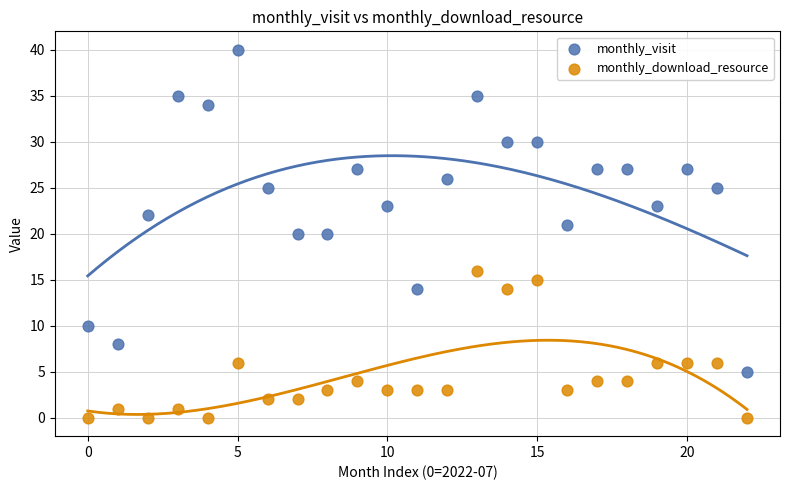

Which series reaches the maximum Y coordinate?

monthly_visit